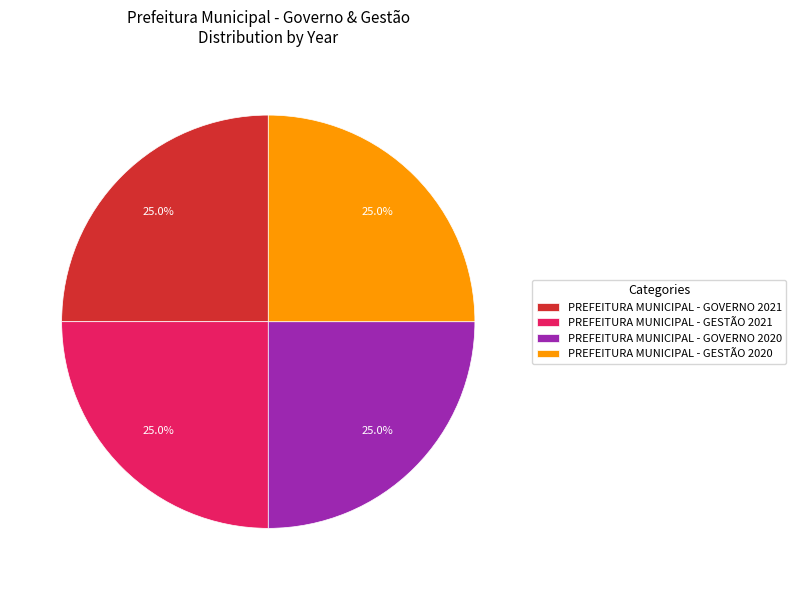

To the nearest percent, what portion does PREFEITURA MUNICIPAL - GOVERNO 2021 represent?

25%